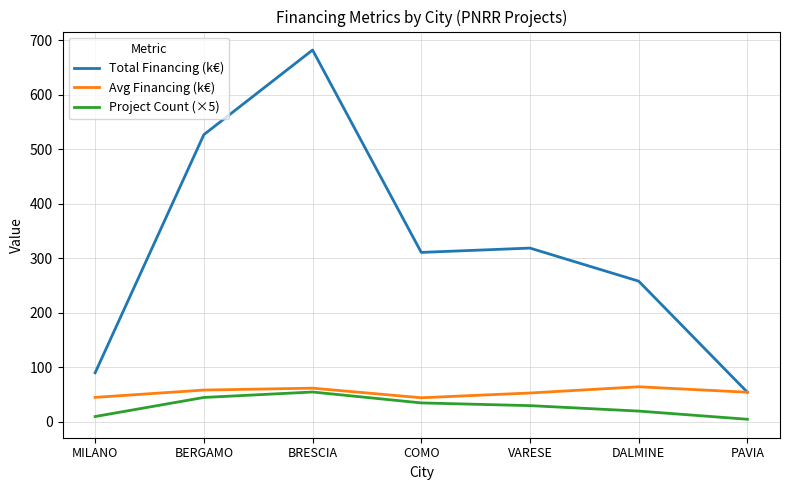

At which label is Project Count (×5) closest to 30?

VARESE